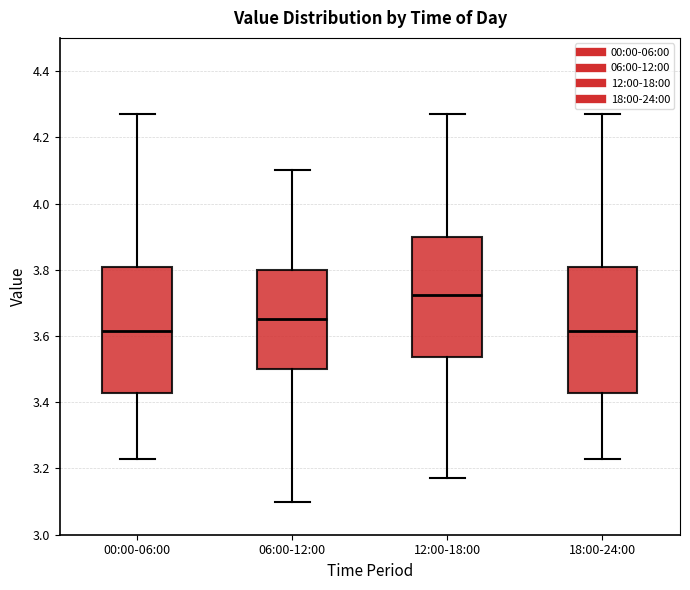

Reading left to right, read every box against the y-axis: the position of its median line, the range the box covers, and the ends of its whiskers. The values are not printed on the chart, so give them approximately, as read against the axis.

00:00-06:00: median 3.62, box 3.42 to 3.80, whiskers 3.24 to 4.28
06:00-12:00: median 3.66, box 3.50 to 3.80, whiskers 3.10 to 4.10
12:00-18:00: median 3.72, box 3.54 to 3.90, whiskers 3.18 to 4.28
18:00-24:00: median 3.62, box 3.42 to 3.80, whiskers 3.24 to 4.28